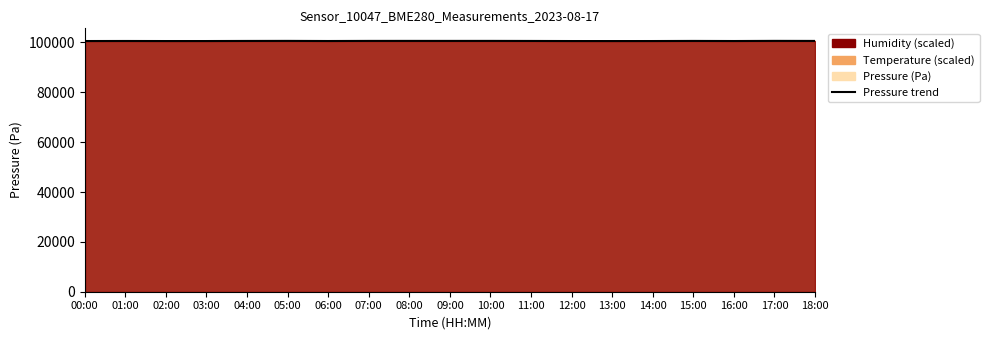

Which has a higher value, 18:00 or 11:00?

18:00